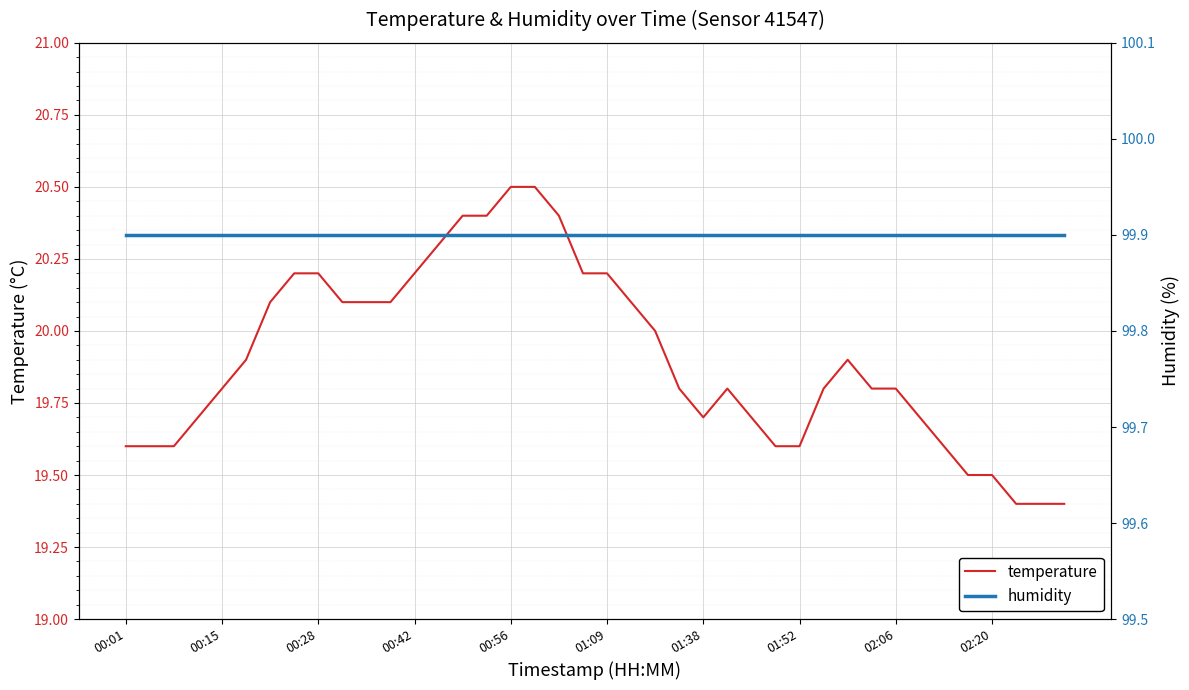

True or false: humidity and temperature cross at least once.

False